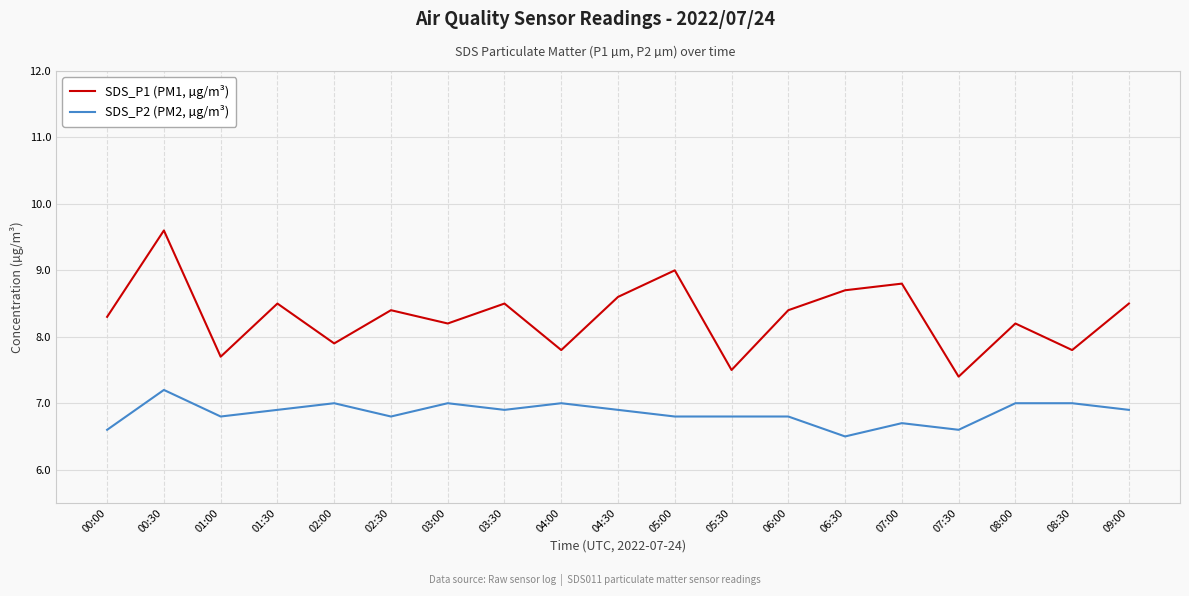

True or false: SDS_P1 (PM1, µg/m³) has a value of 7.4 at 07:30.

True